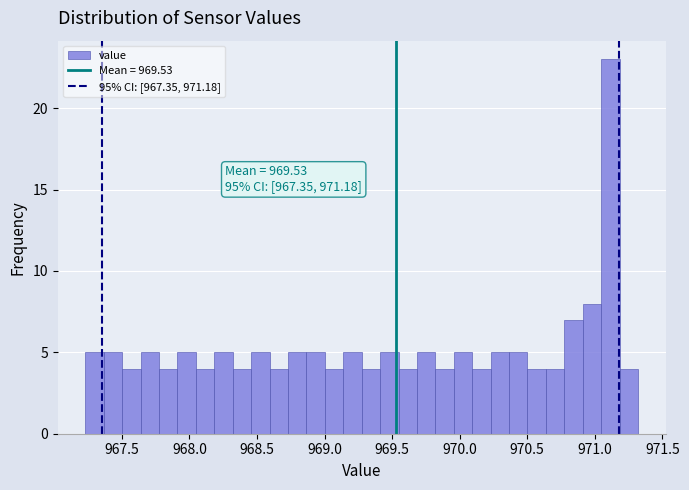

Around what value on the x-axis is the tallest bar? Give the approximate position of its centre, as read against the axis.

971.10